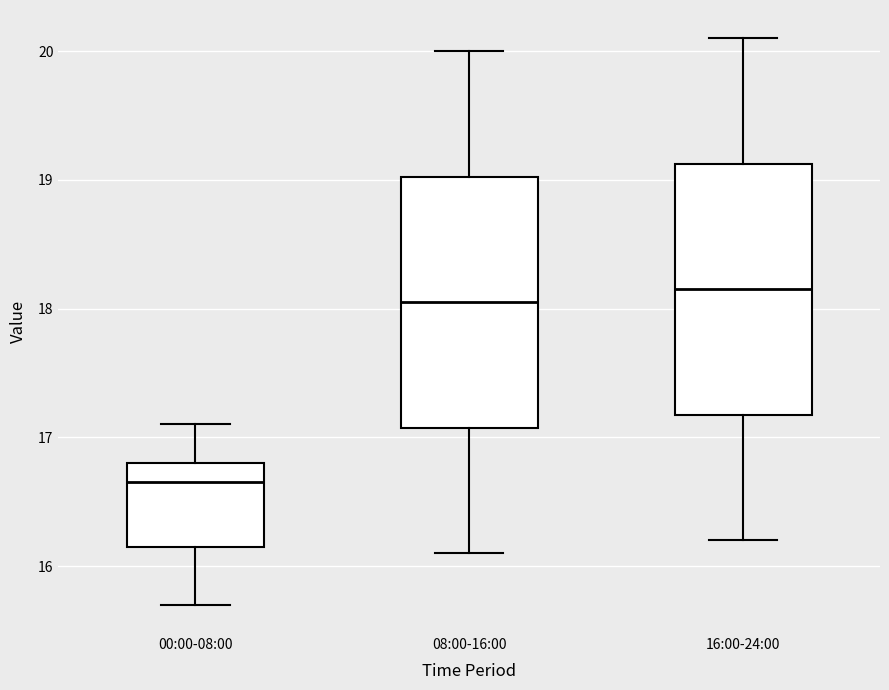

Reading left to right, transcribe this box plot: for each box, give where its median line is, the range the box spans, and where its two whiskers end, as read against the y-axis. The values are not printed on the chart, so give them approximately, as read against the axis.

00:00-08:00: median 16.7, box 16.2 to 16.8, whiskers 15.7 to 17.1
08:00-16:00: median 18.1, box 17.1 to 19.0, whiskers 16.1 to 20.0
16:00-24:00: median 18.2, box 17.2 to 19.1, whiskers 16.2 to 20.1